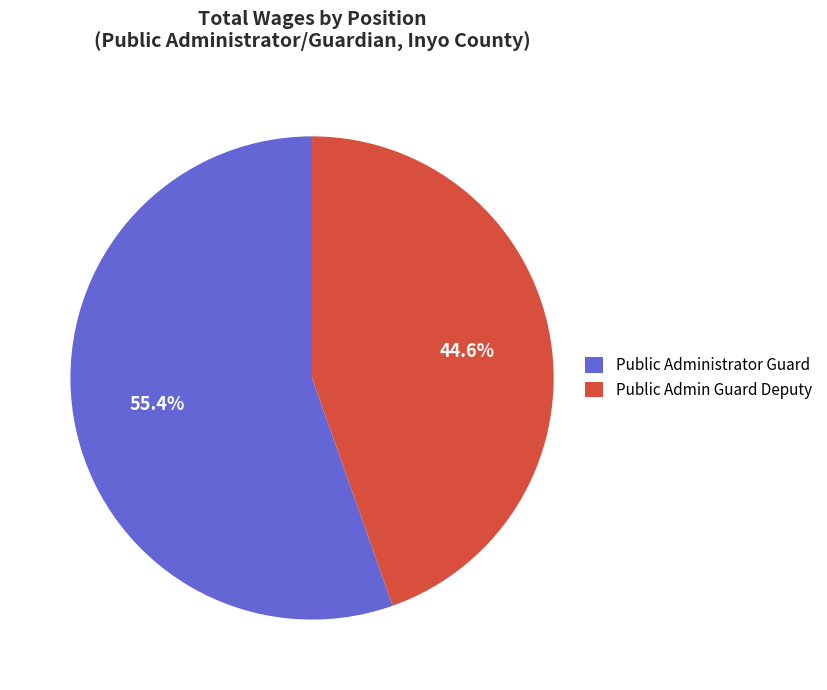

Combined, what portion of the pie is Public Administrator Guard and Public Admin Guard Deputy?

100.0%